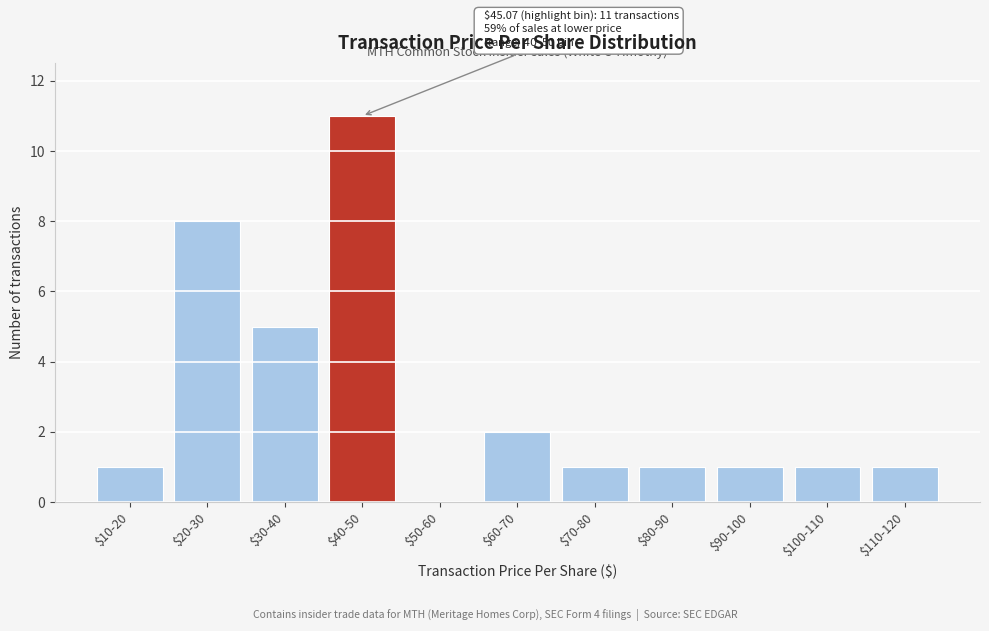

What is the approximate value at $20-30, to the nearest 10?

10